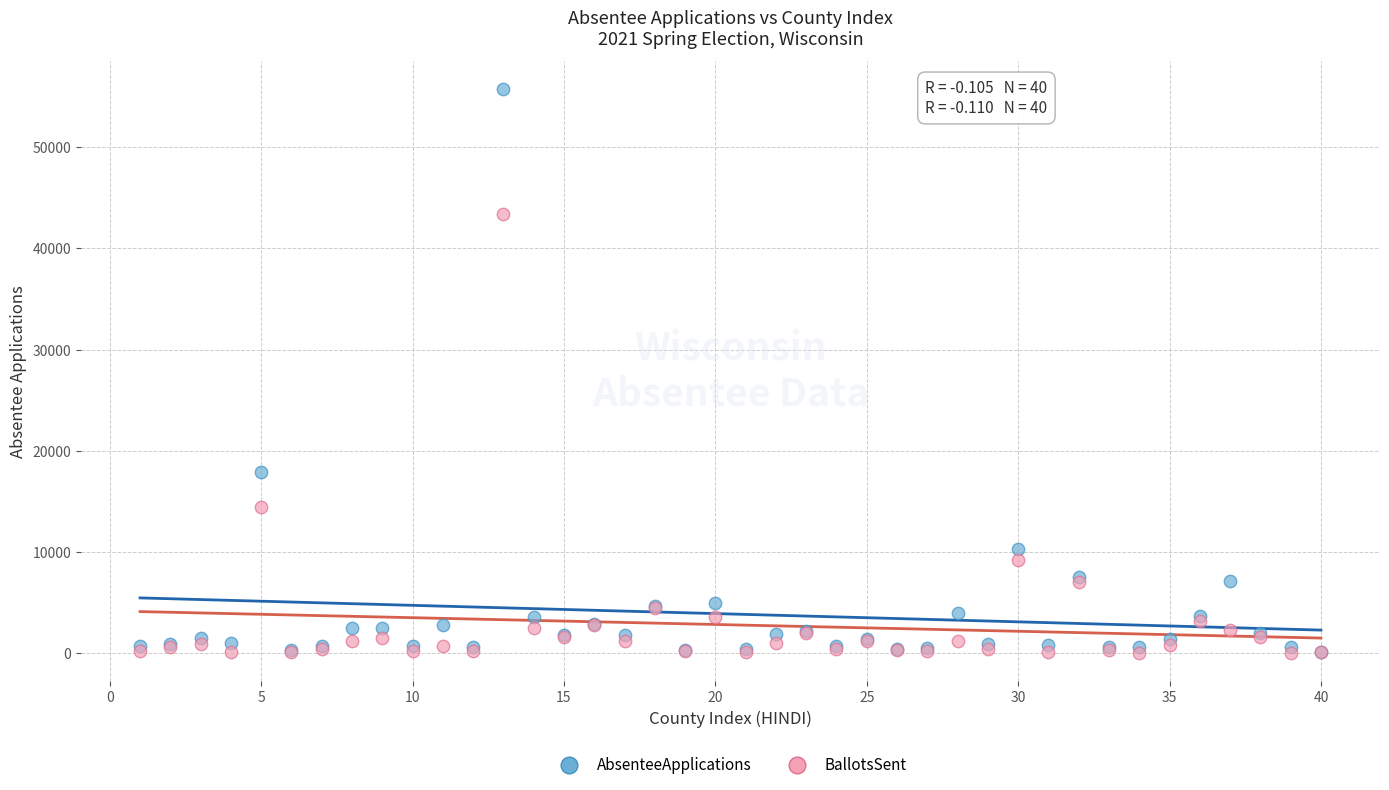

Across all series, what Y value is closest to 27873?

17892